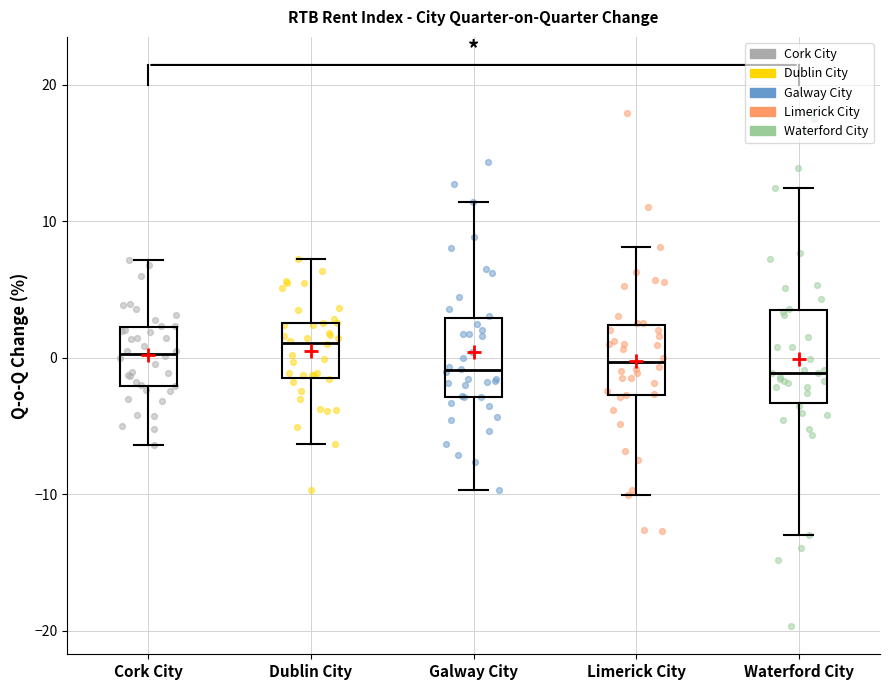

Reading left to right, transcribe this box plot: for each box, give where its median line is, the range the box spans, and where its two whiskers end, as read against the y-axis. The values are not printed on the chart, so give them approximately, as read against the axis.

Cork City: median 0, box -2 to 2, whiskers -6 to 7
Dublin City: median 1, box -1 to 3, whiskers -6 to 7
Galway City: median -1, box -3 to 3, whiskers -10 to 11
Limerick City: median 0, box -3 to 2, whiskers -10 to 8
Waterford City: median -1, box -3 to 4, whiskers -13 to 12